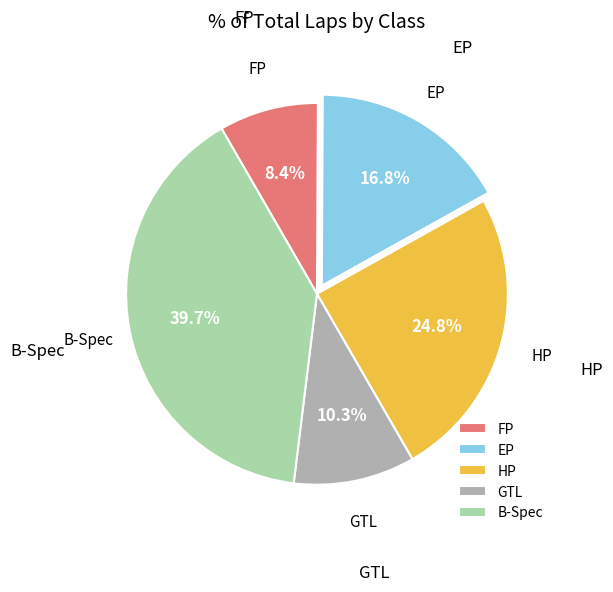

Which category has the biggest portion of the pie?

B-Spec